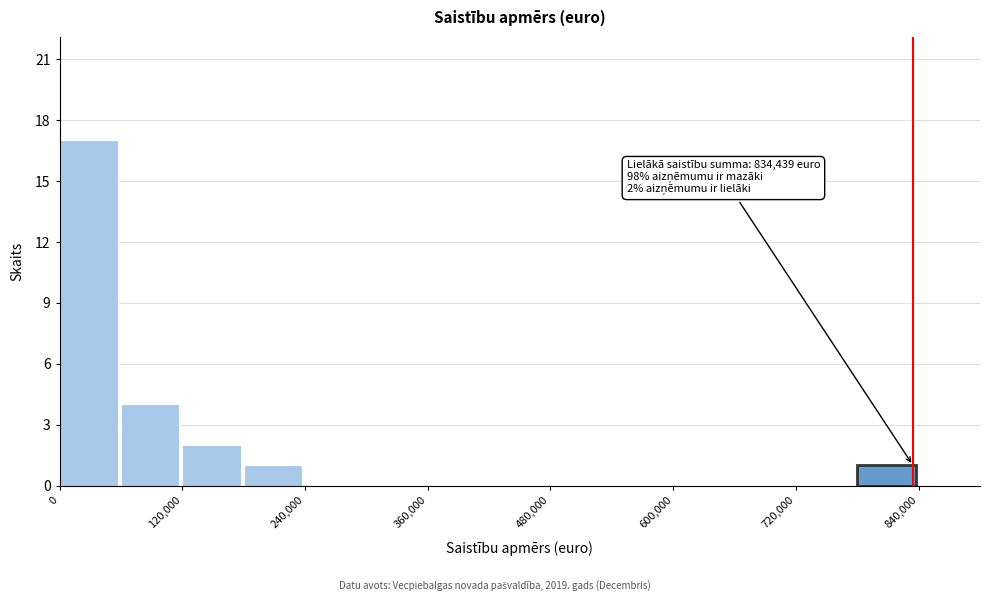

Around what value on the x-axis is the tallest bar? Give the approximate position of its centre, as read against the axis.

20000